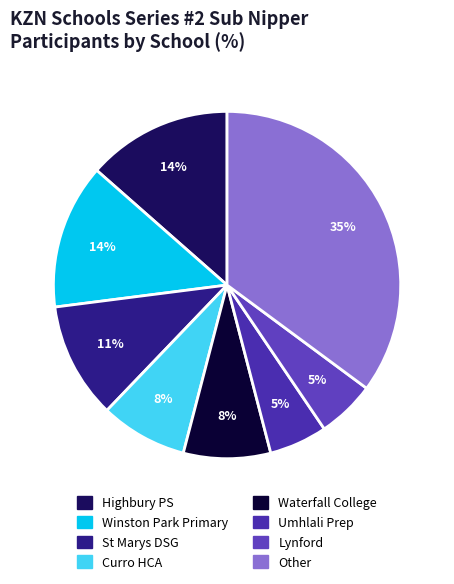

Does any single category account for the majority?

No